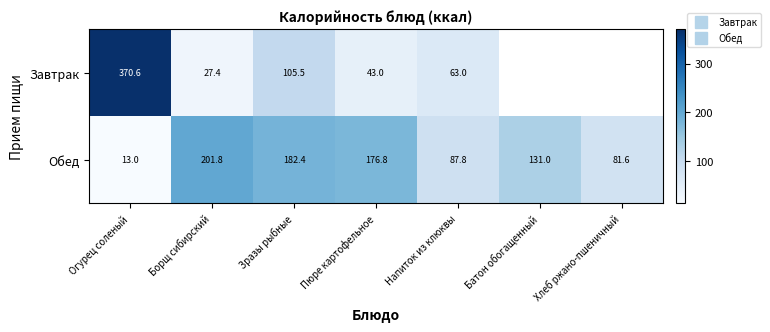

Is it true that Завтрак equals 43.0 at Пюре картофельное?

True